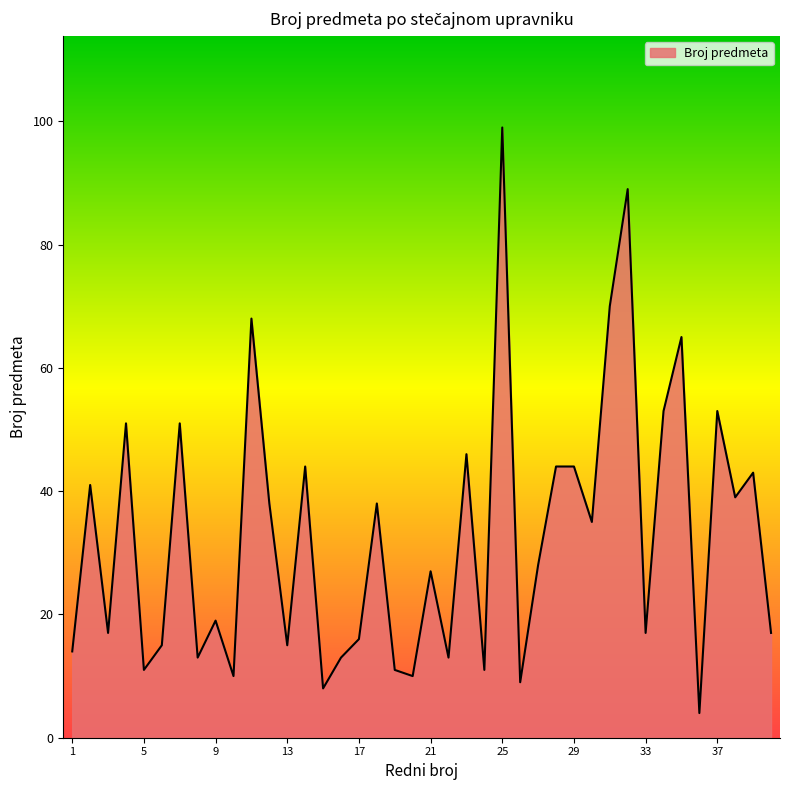

What is the difference between the maximum and minimum values?

95